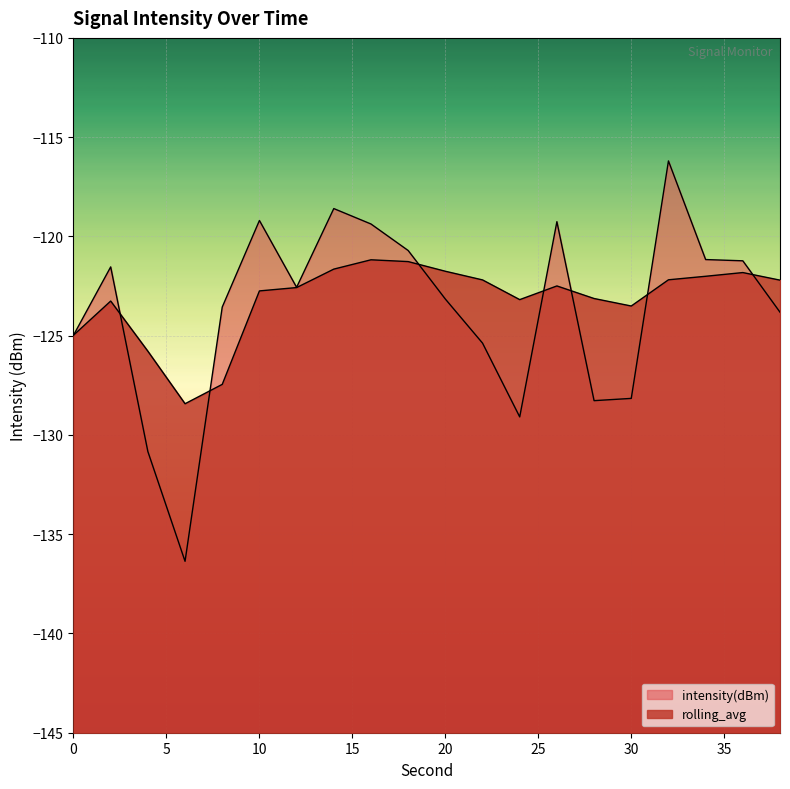

Reading right to left, list all the values displayed in this chart.

intensity(dBm): 38=-123.8	36=-121.2	34=-121.2	32=-116.2	30=-128.2	28=-128.3	26=-119.3	24=-129.1	22=-125.4	20=-123.2	18=-120.7	16=-119.4	14=-118.6	12=-122.6	10=-119.2	8=-123.6	6=-136.4	4=-130.8	2=-121.5	0=-125.0
rolling_avg: 38=-122.2	36=-121.8	34=-122.0	32=-122.2	30=-123.5	28=-123.1	26=-122.5	24=-123.2	22=-122.2	20=-121.8	18=-121.3	16=-121.2	14=-121.6	12=-122.6	10=-122.7	8=-127.5	6=-128.4	4=-125.8	2=-123.3	0=-125.0